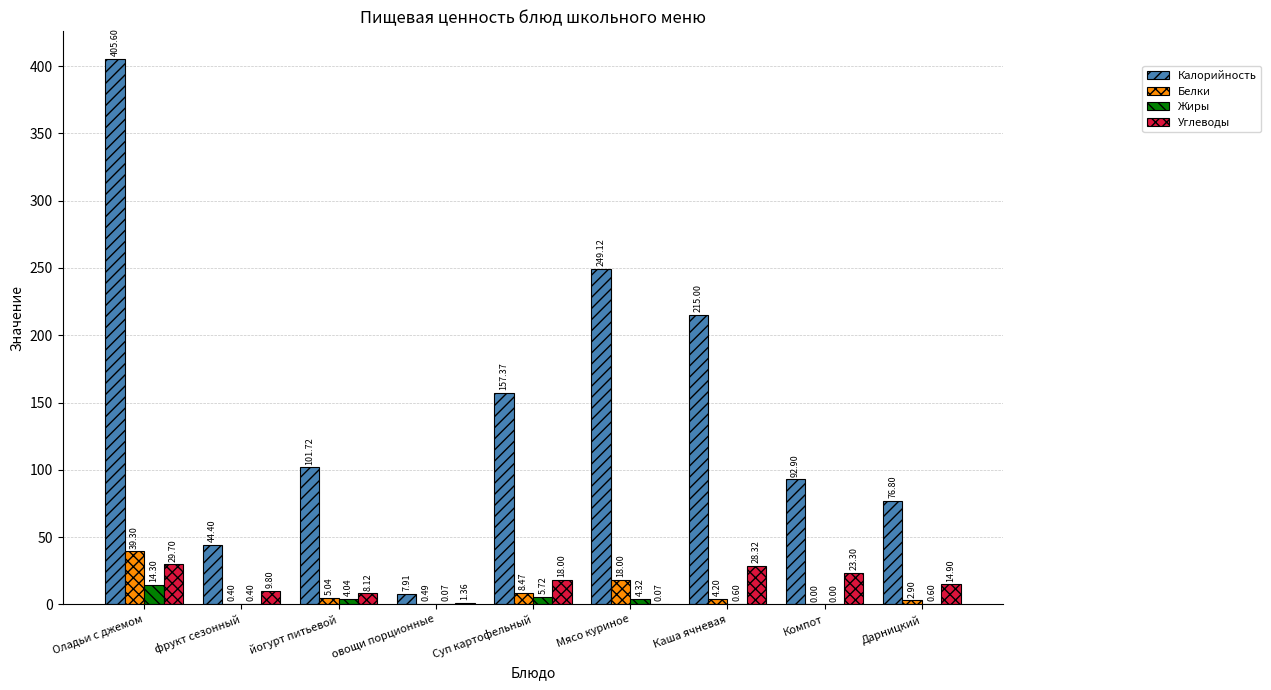

What are all the series names shown in the legend?

Калорийность, Белки, Жиры, Углеводы